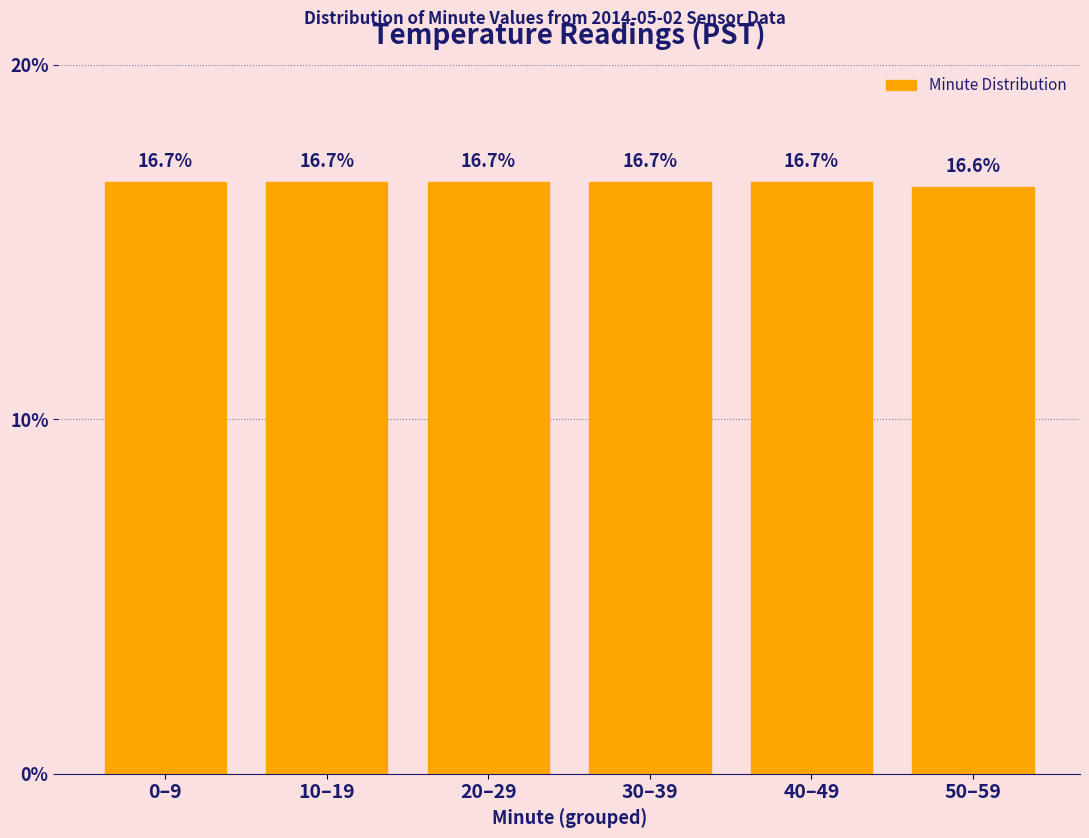

Reading left to right, transcribe all the data shown in this chart.

0–9=16.7	10–19=16.7	20–29=16.7	30–39=16.7	40–49=16.7	50–59=16.6